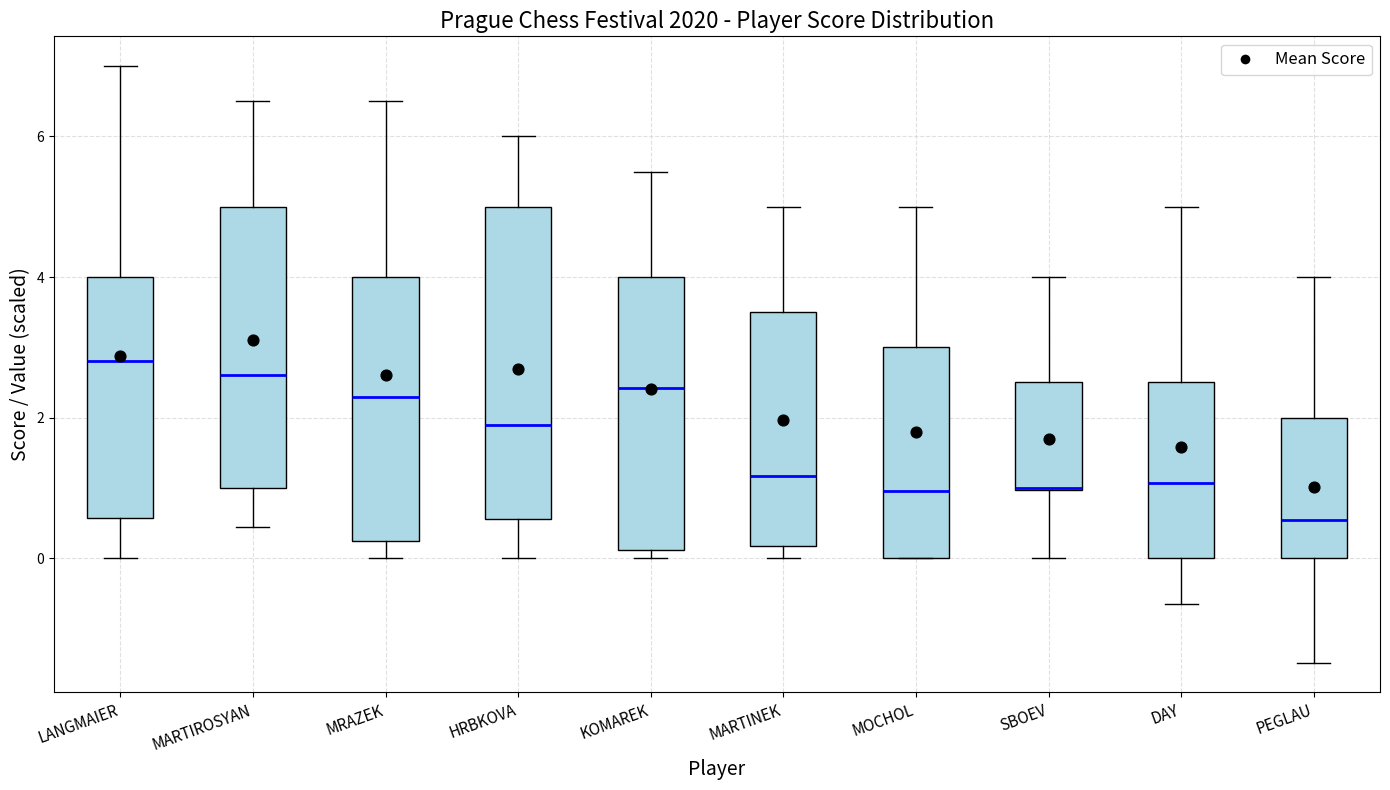

Comparing the boxes themselves (not the whiskers), which one is the tallest?

HRBKOVA